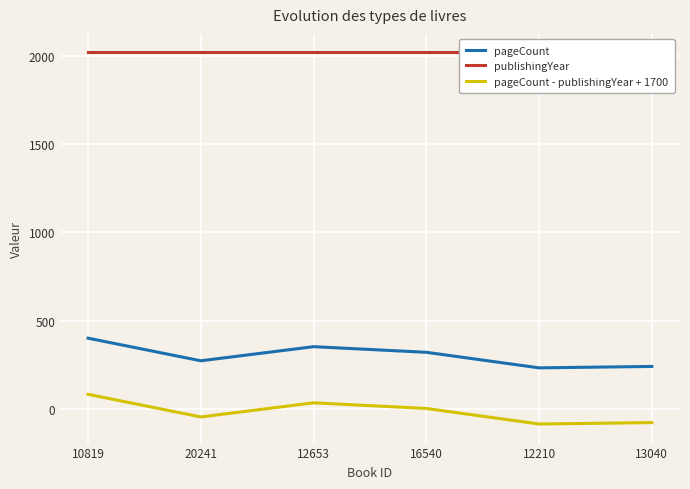

How many values in the pageCount series exceed 320?

2